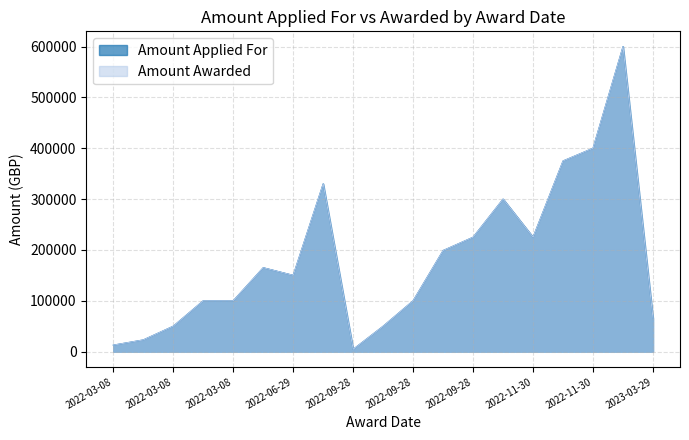

Where is Amount Awarded nearest to the value 302250?

2022-09-28